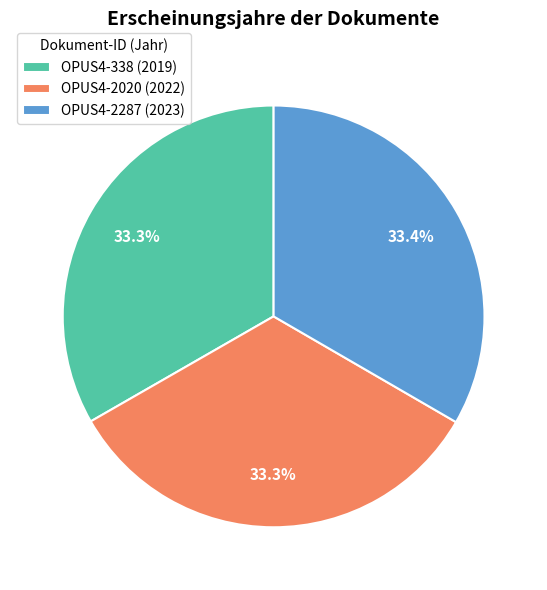

Approximately how many times larger is the value at OPUS4-2287 compared to OPUS4-2020?

1.0